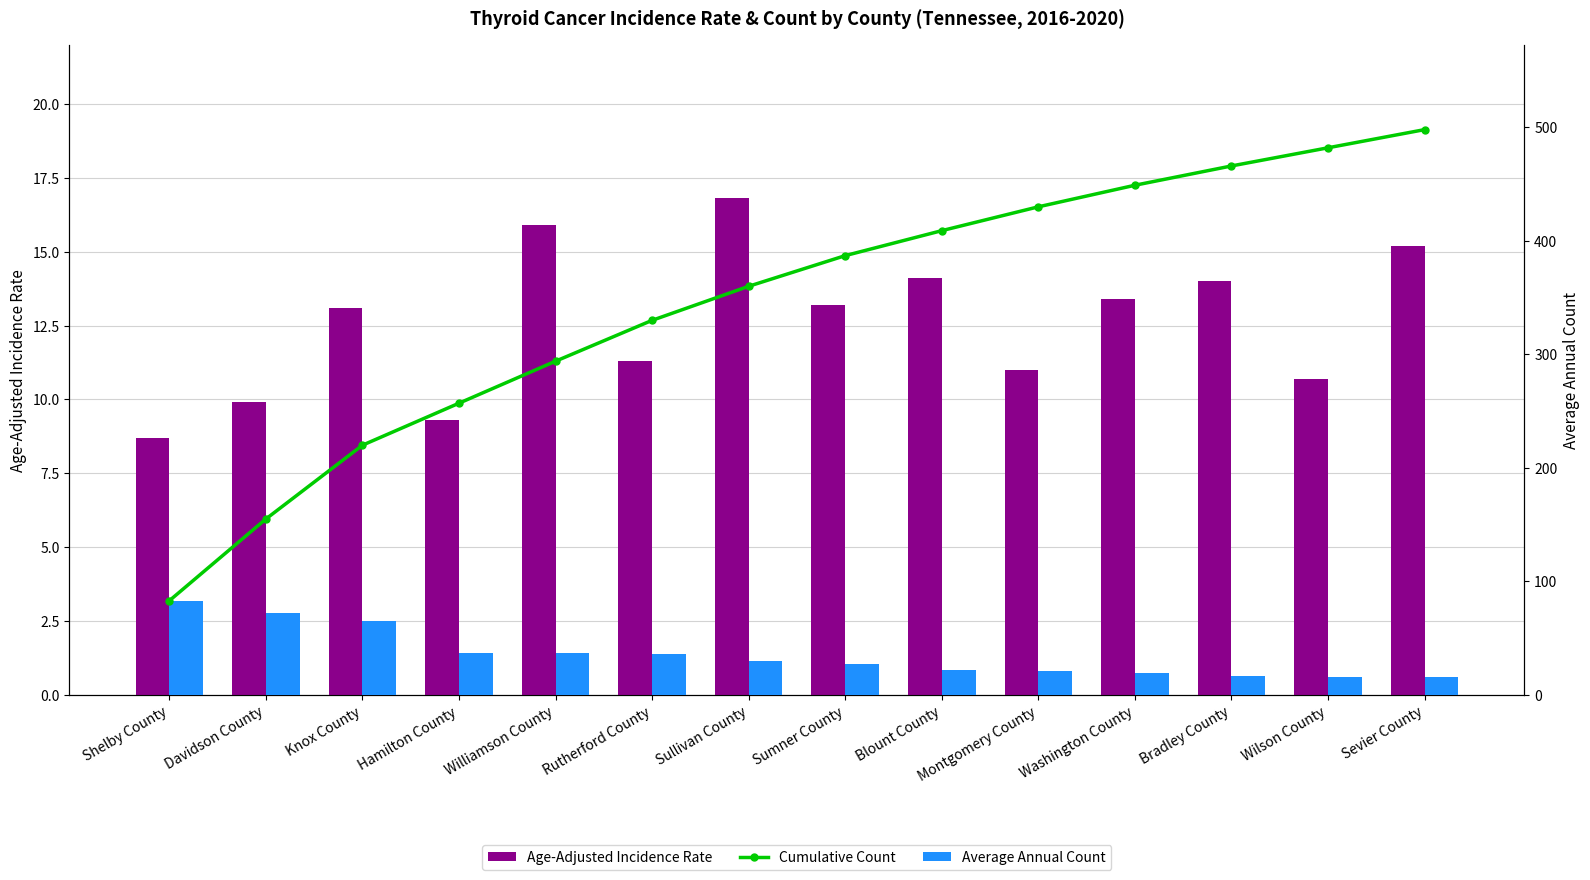

What are all the series names shown in the legend?

Age-Adjusted Incidence Rate, Cumulative Count, Average Annual Count